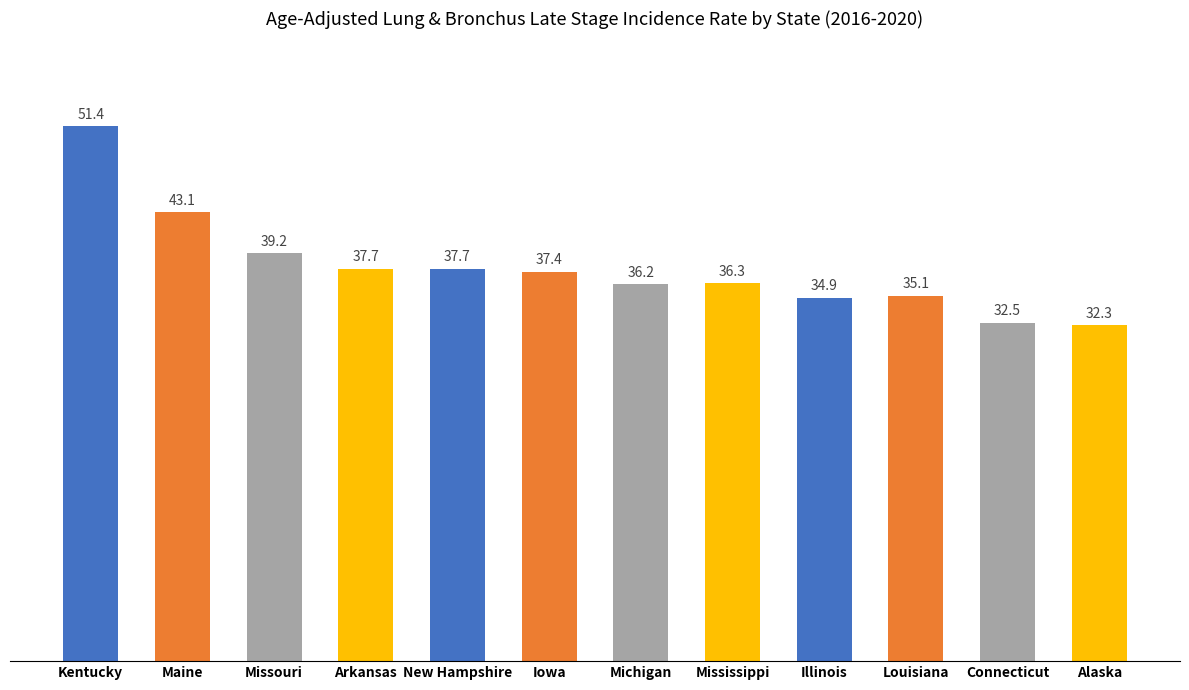

Count the number of categories in the chart.

12